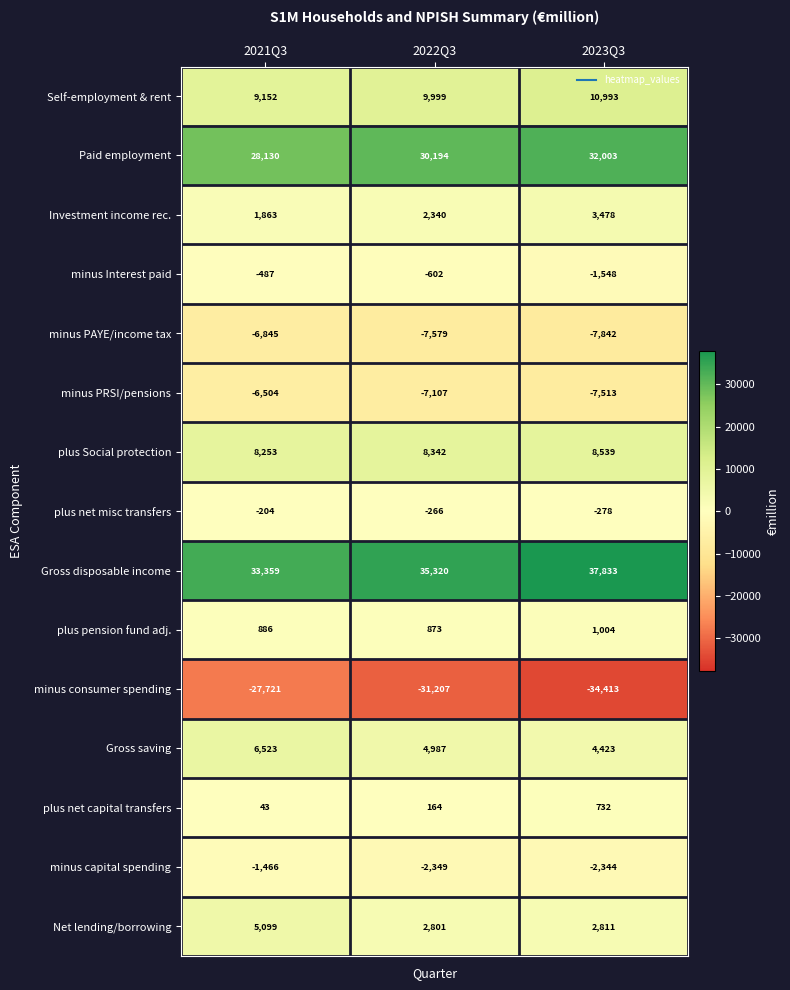

At which category is the sum across all series the highest?

2021Q3